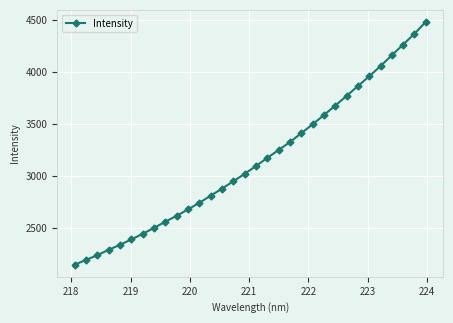

What is the sum of all values?

100723.3